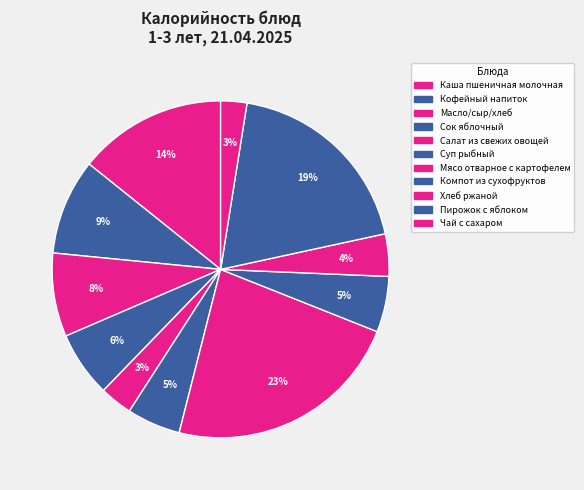

Combined, do Суп рыбный and Хлеб ржаной account for over 50%?

No